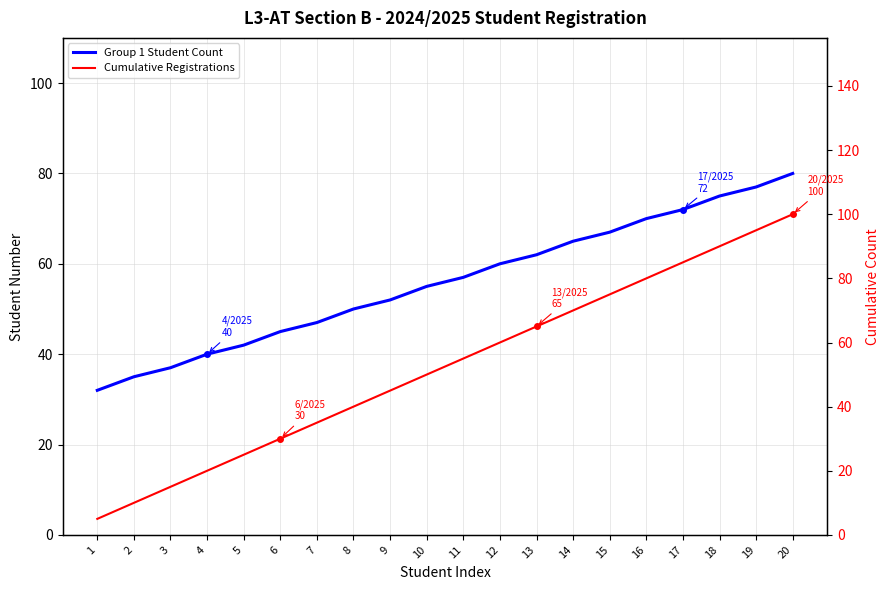

The Group 1 Student Count series shows 38 at 13. True or false?

False